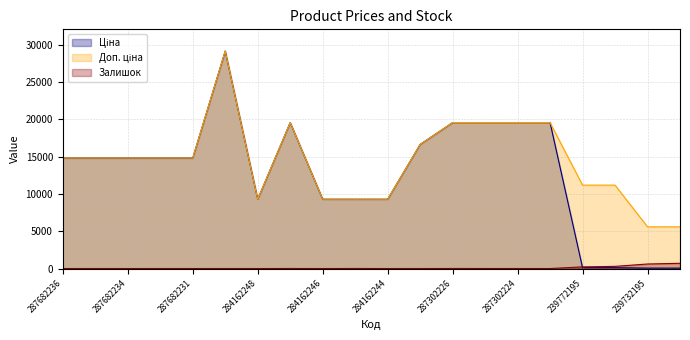

Reading left to right, transcribe all the data shown in this chart.

Ціна: 287682236=14817.6	287682235=14817.6	287682234=14817.6	287682233=14817.6	287682231=14817.6	287702232=29152.3	284162248=9290.5	287302223=19564.9	284162246=9290.5	284162245=9290.5	284162244=9290.5	287292222=16636.8	287302226=19564.9	287302225=19564.9	287302224=19564.9	287301833=19564.9	239772195=111.8	239772179=111.8	239732195=55.9	239732179=55.9
Доп. ціна: 287682236=14817.6	287682235=14817.6	287682234=14817.6	287682233=14817.6	287682231=14817.6	287702232=29152.3	284162248=9290.5	287302223=19564.9	284162246=9290.5	284162245=9290.5	284162244=9290.5	287292222=16636.8	287302226=19564.9	287302225=19564.9	287302224=19564.9	287301833=19564.9	239772195=11182.0	239772179=11182.0	239732195=5591.0	239732179=5591.0
Залишок: 287682236=0.0	287682235=0.0	287682234=0.0	287682233=0.0	287682231=0.0	287702232=0.0	284162248=0.0	287302223=7.0	284162246=0.0	284162245=8.0	284162244=0.0	287292222=0.0	287302226=7.0	287302225=5.0	287302224=3.0	287301833=0.0	239772195=218.0	239772179=290.0	239732195=606.0	239732179=702.0